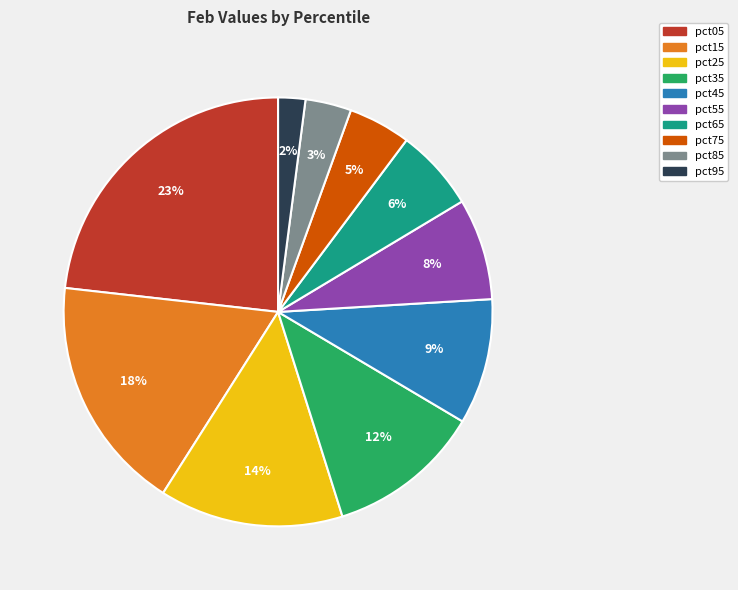

Which slice is the largest?

pct05